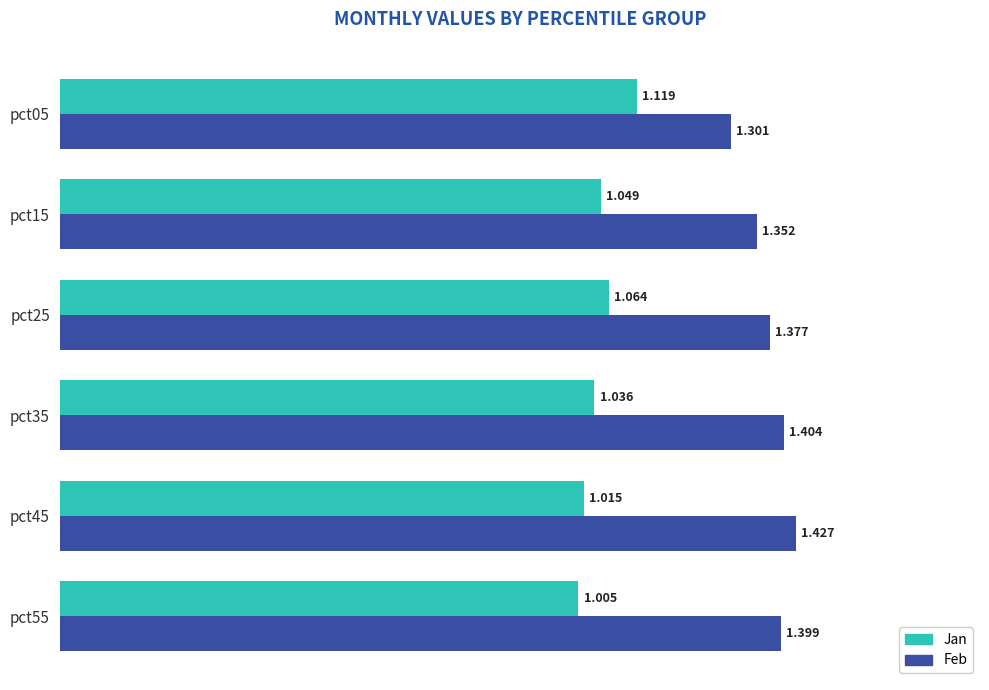

What is the minimum value for Feb?

1.3